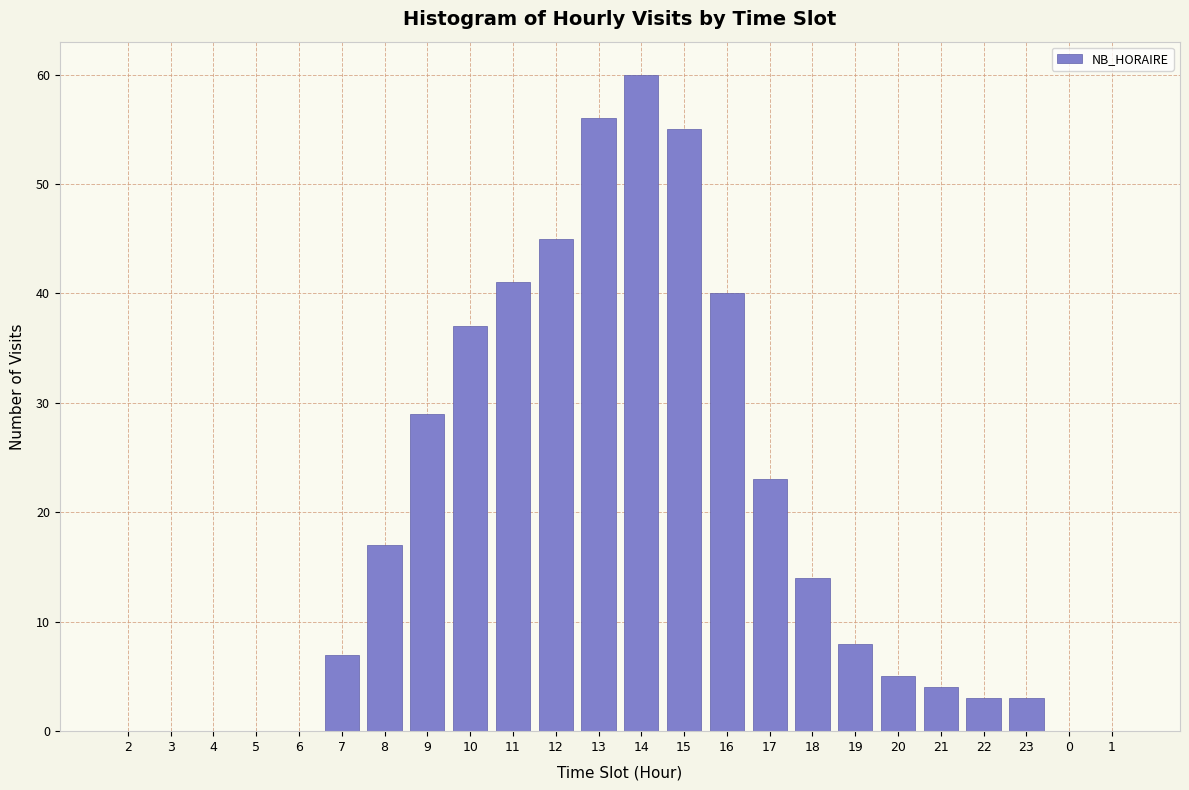

Reading left to right, extract all data points from this chart.

2=0	3=0	4=0	5=0	6=0	7=7	8=17	9=29	10=37	11=41	12=45	13=56	14=60	15=55	16=40	17=23	18=14	19=8	20=5	21=4	22=3	23=3	0=0	1=0